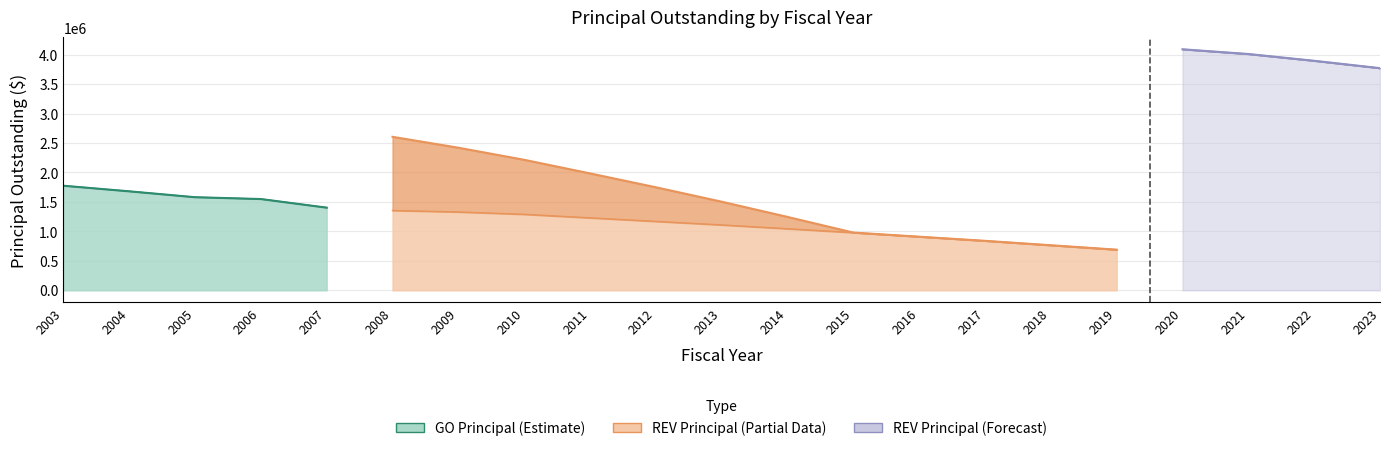

Is it true that GOPrincipalOutstanding equals 1136038 at 2020?

False